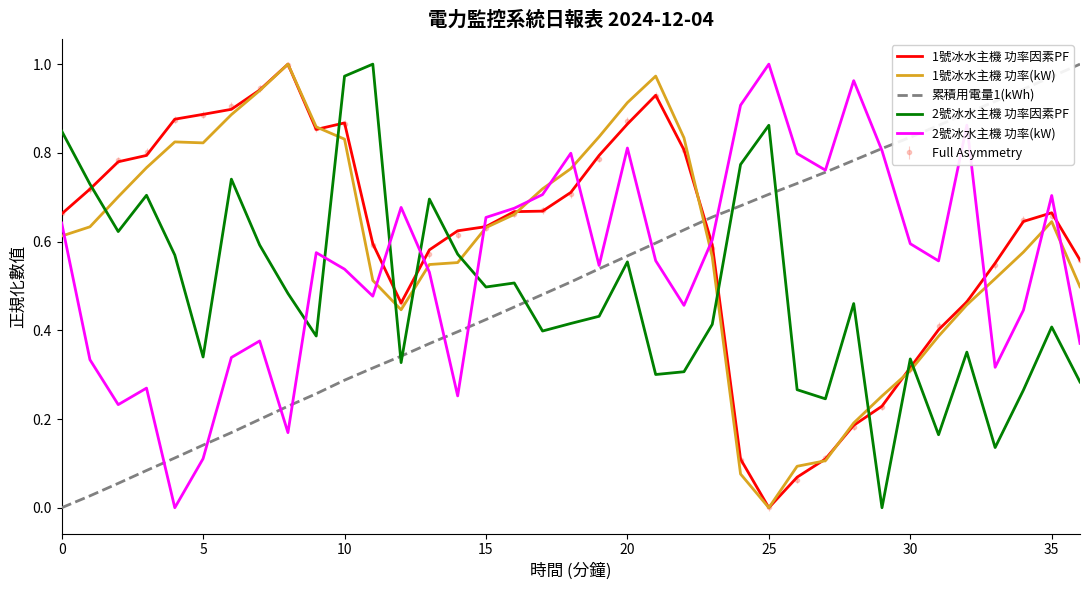

True or false: 累積用電量1(kWh) and 1號冰水主機 功率(kW) intersect in this chart.

True